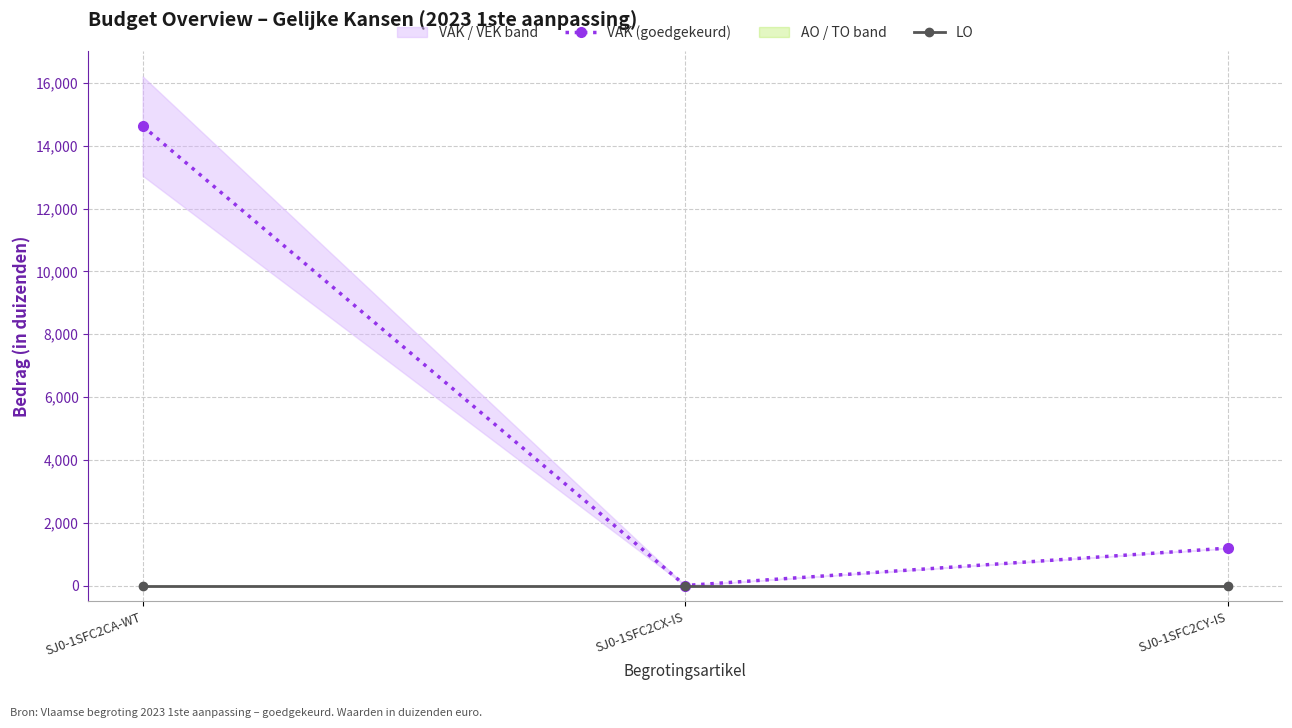

Where is LO nearest to the value 0?

SJ0-1SFC2CA-WT